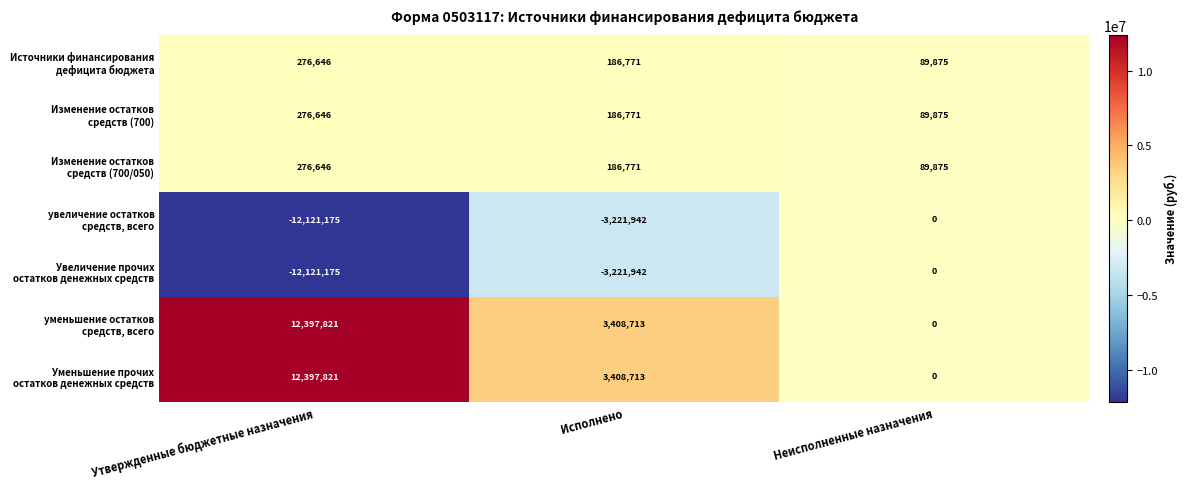

What is the difference between the highest and lowest values at Утвержденные бюджетные назначения?

24518996